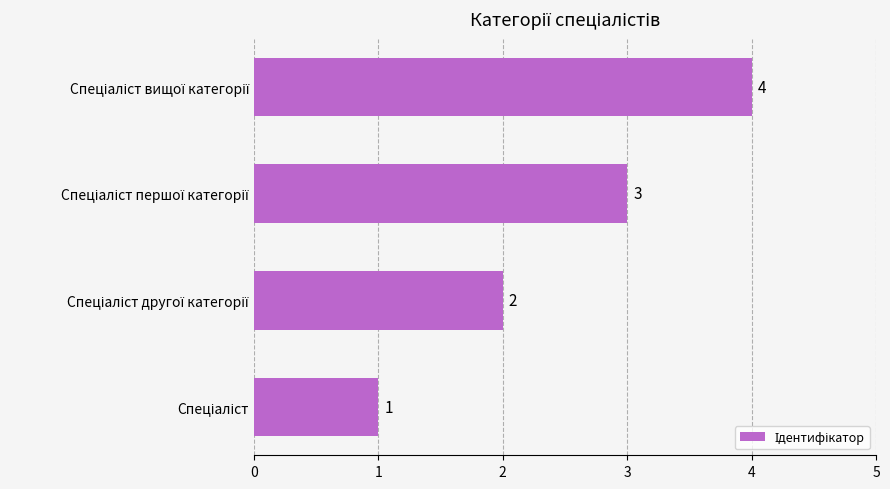

What is the sum of all values?

10